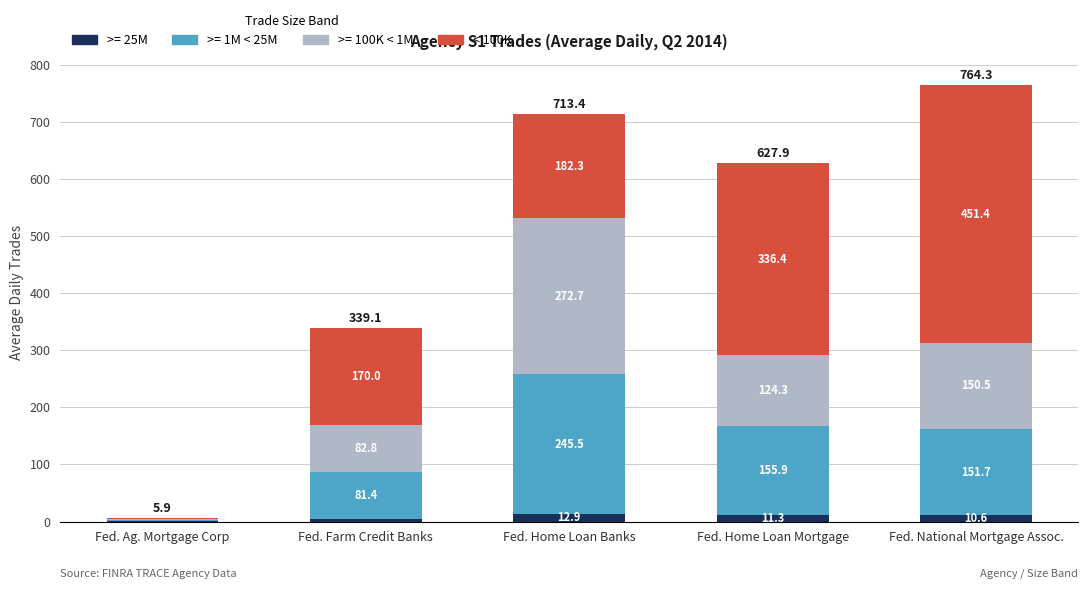

Are the bars grouped side by side (vs. stacked)?

No